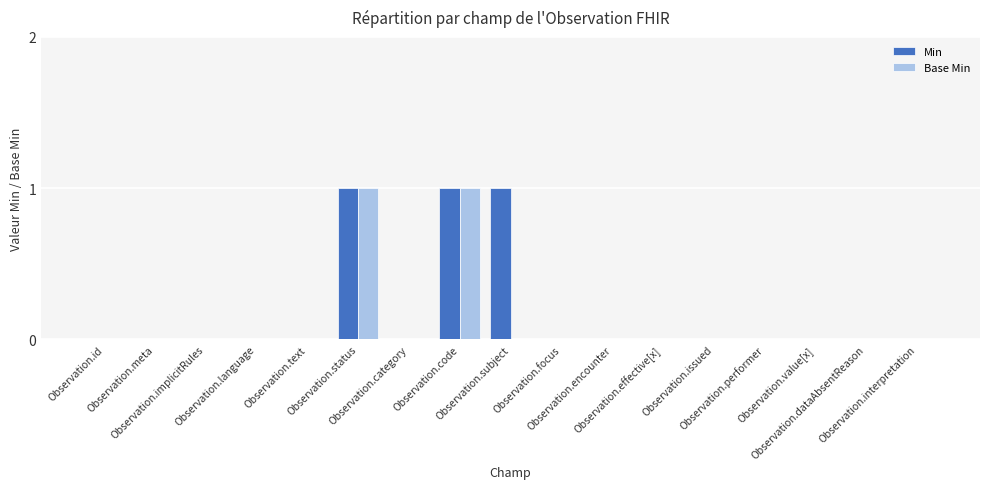

Which series changed the most between Observation.meta and Observation.focus?

Min